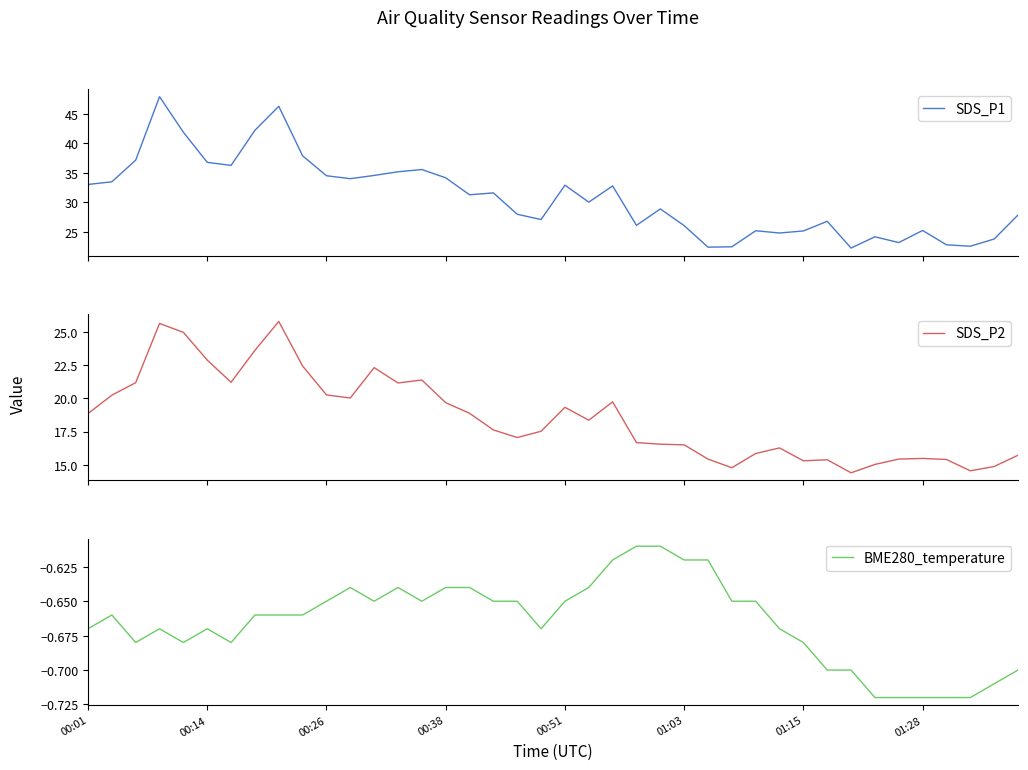

What are all the series names shown in the legend?

SDS_P1, SDS_P2, BME280_temperature